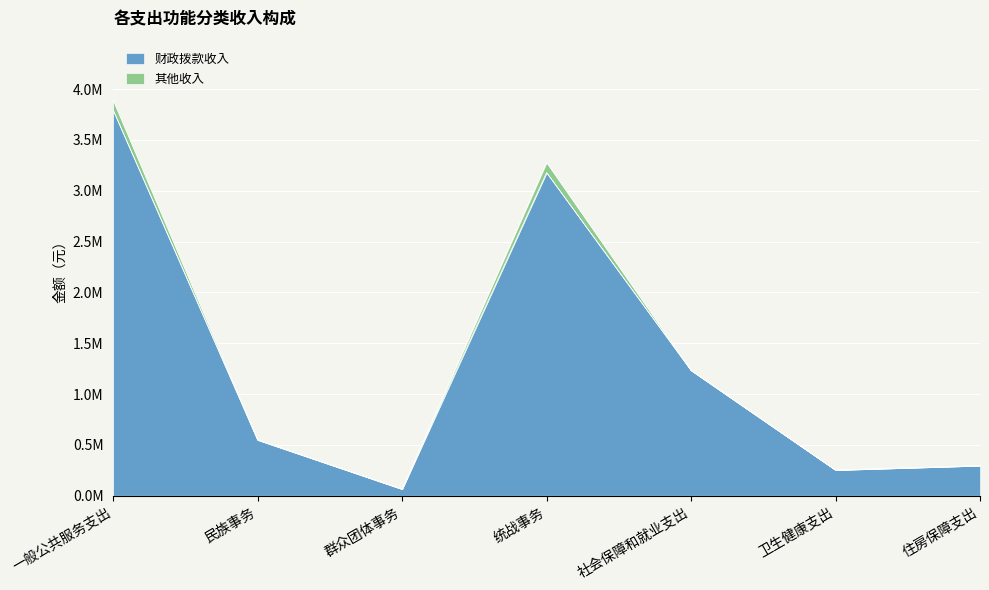

At which category does the data reach its first local valley?

群众团体事务